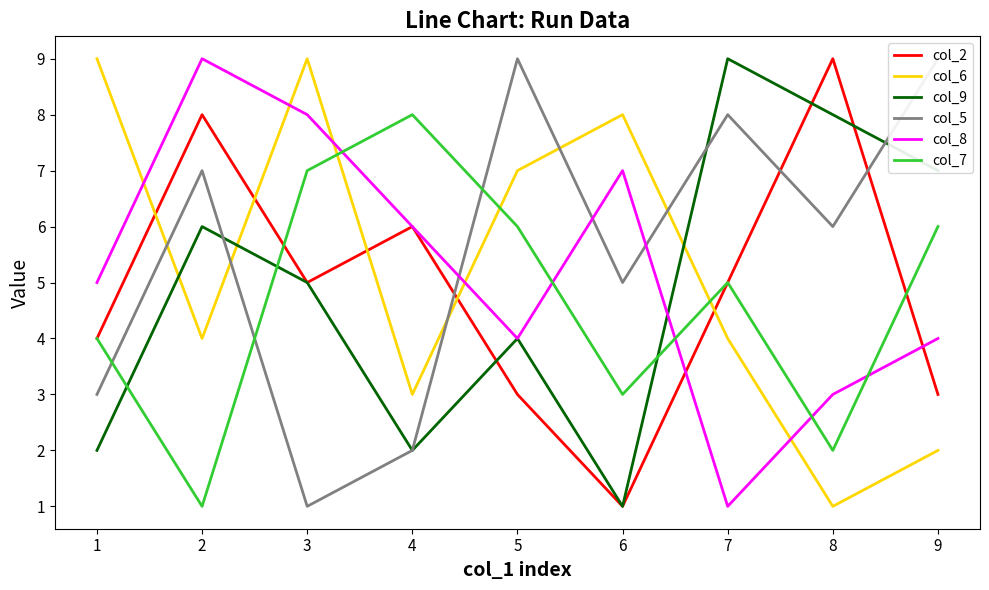

True or false: col_2 has a value of 4 at 9.

False